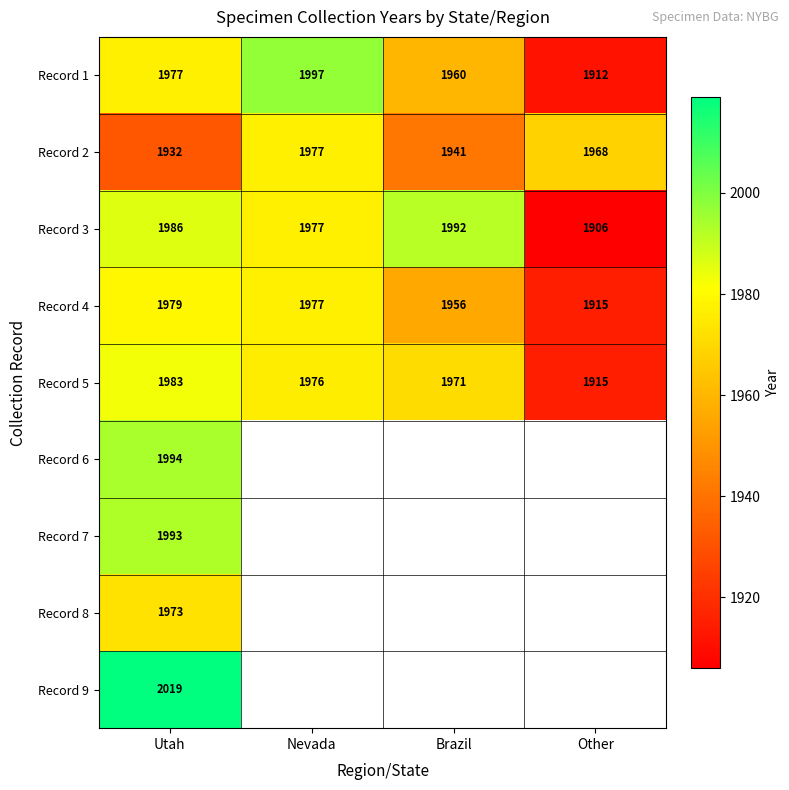

Count the Record 1 values in the range 1960 to 1997.

3